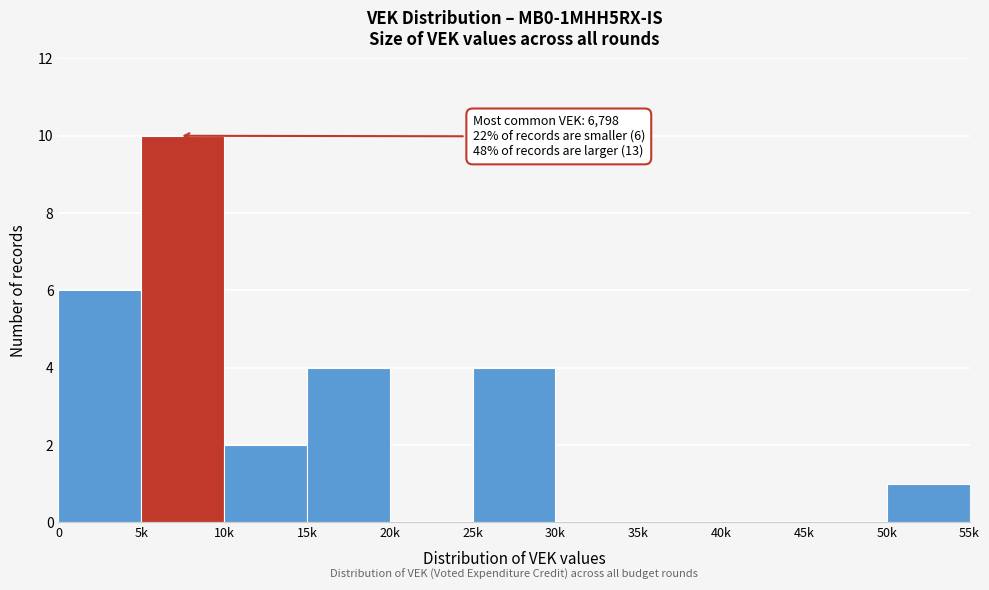

Reading left to right, transcribe all the data shown in this chart.

0=6	5k=10	10k=2	15k=4	20k=0	25k=4	30k=0	35k=0	40k=0	45k=0	50k=1